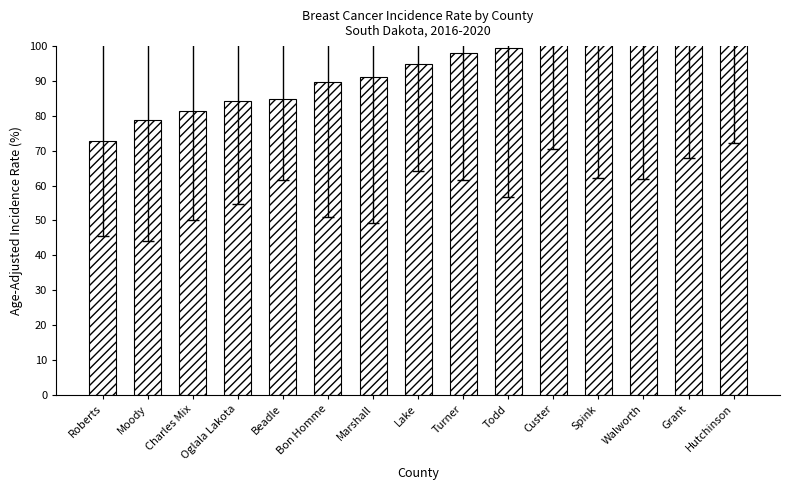

What is the sum of the values at Walworth and Grant?

211.7